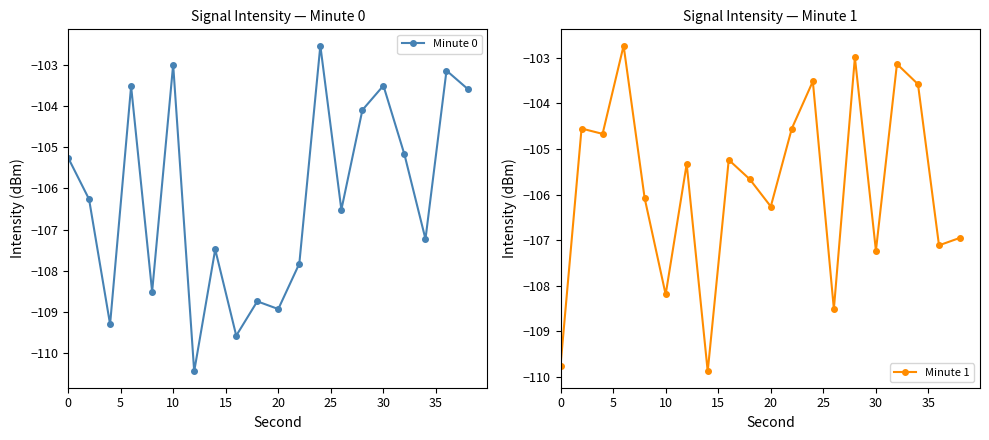

How many categories are shown in the chart?

20